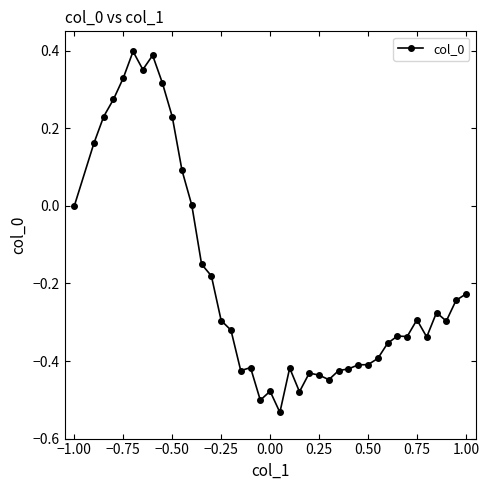

What is the value of the 11th point from the left?

0.1